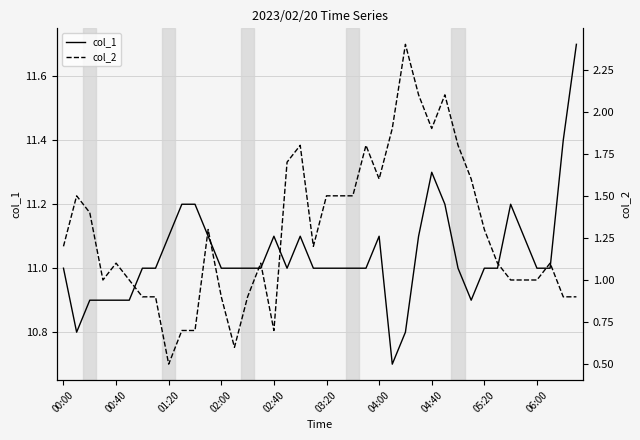

True or false: col_1 and col_2 intersect in this chart.

False